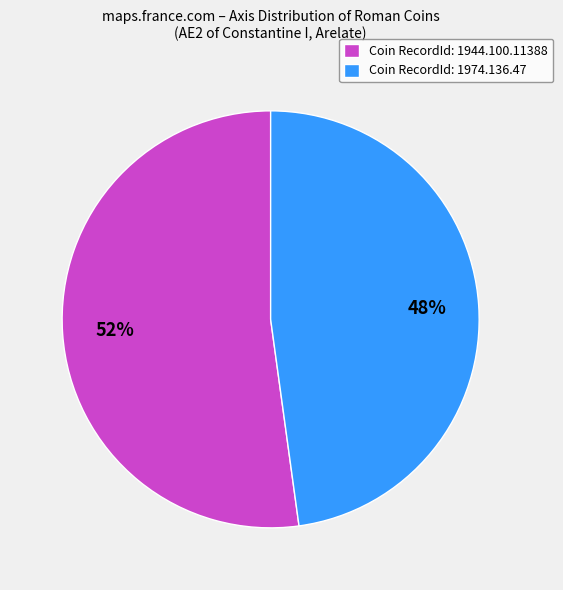

Is the sum of Coin RecordId: 1974.136.47 and Coin RecordId: 1944.100.11388 greater than half?

Yes